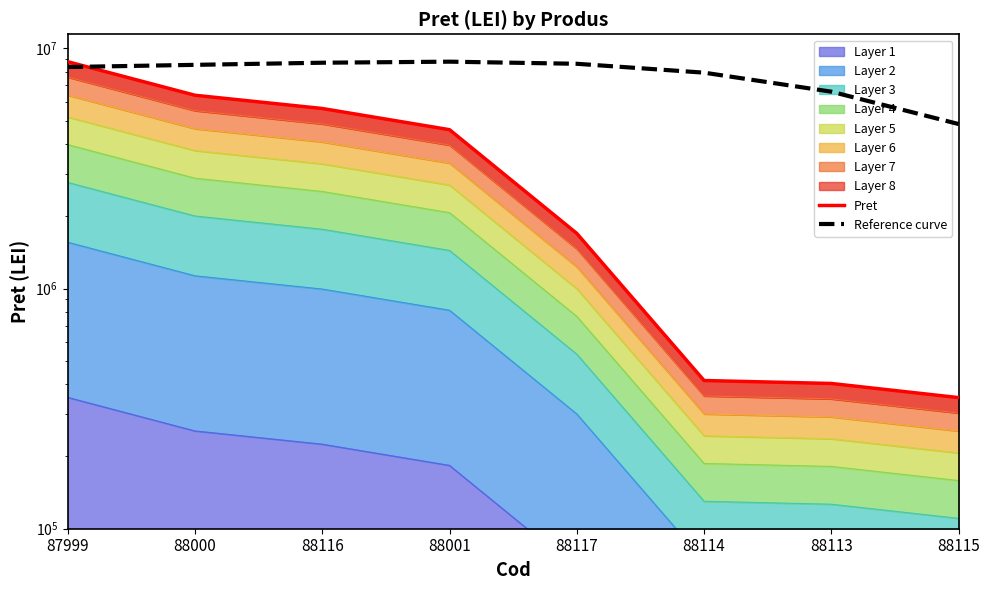

Reading right to left, what are all the values shown in this chart?

Pret: 351400	402420	413950	1695400	4582552	5614879	6375300	8795600
Reference curve: 4837580	6596700	7916040	8619688	8795600	8707644	8531732	8355820